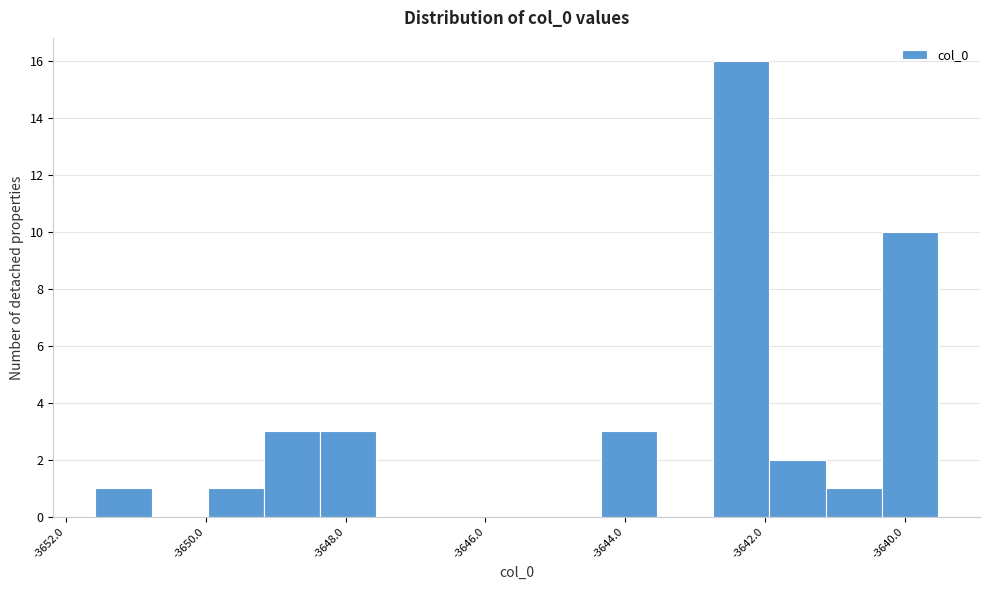

What is the height of the bar covering -3644.4 to -3643.6 on the x-axis? Neither the bar edges nor the heights are printed on the chart, so give them approximately, as read against the axes.

3